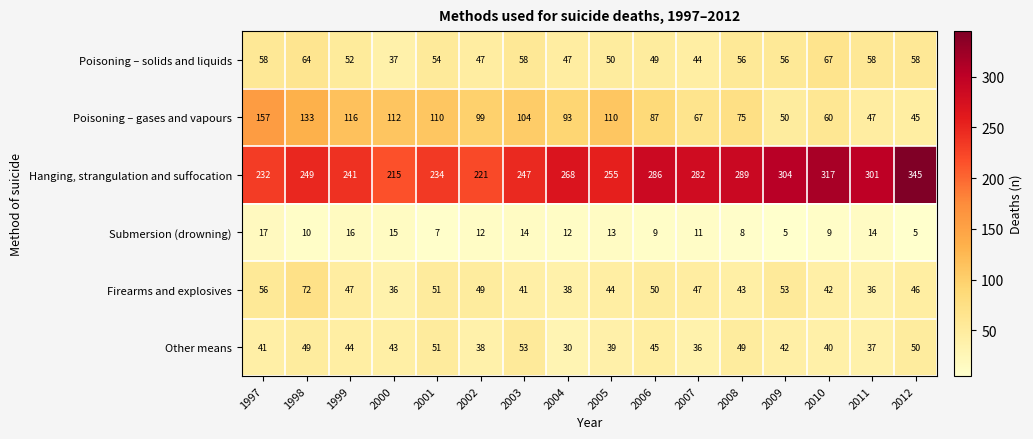

Where is Poisoning – gases and vapours nearest to the value 101?

2002